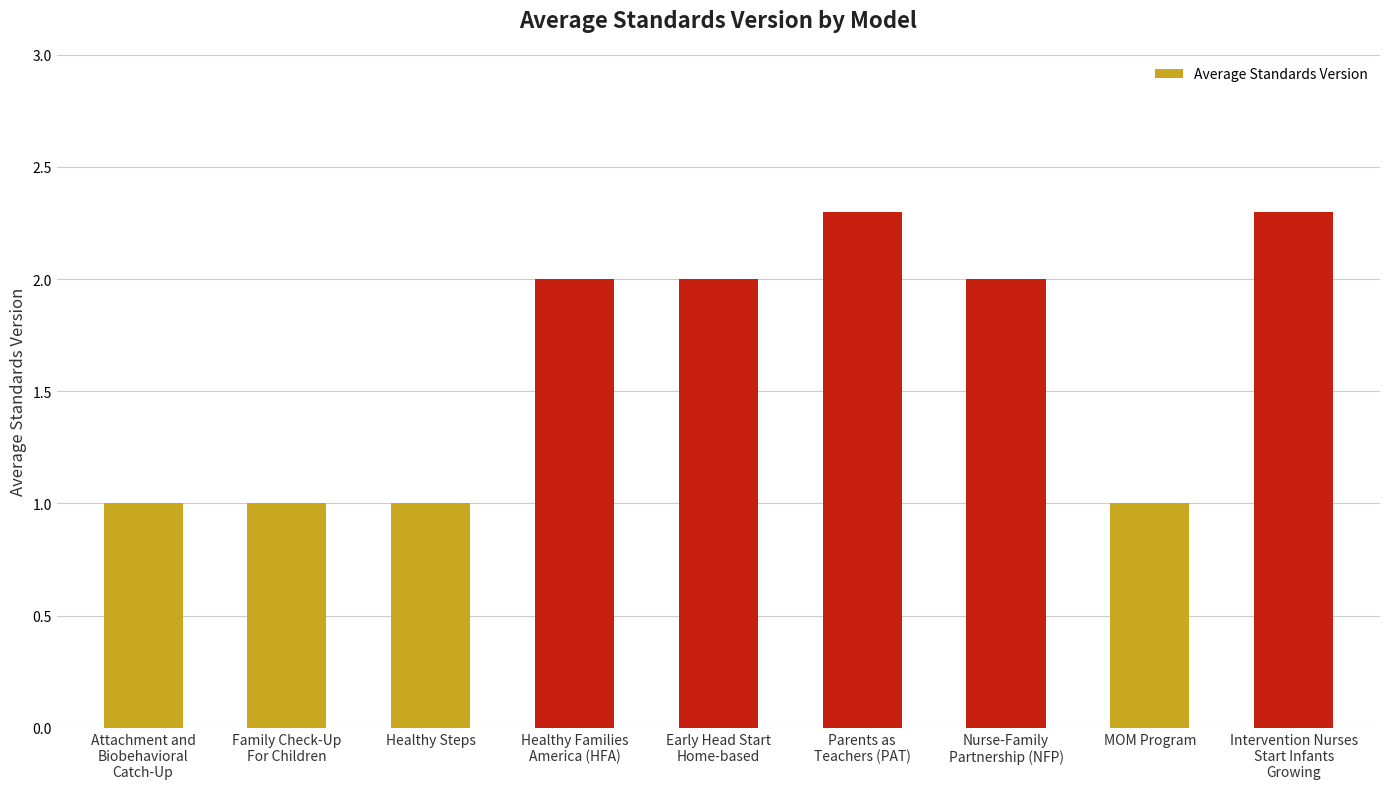

Is it true that the value at Family Check-Up
For Children is 0.7?

False